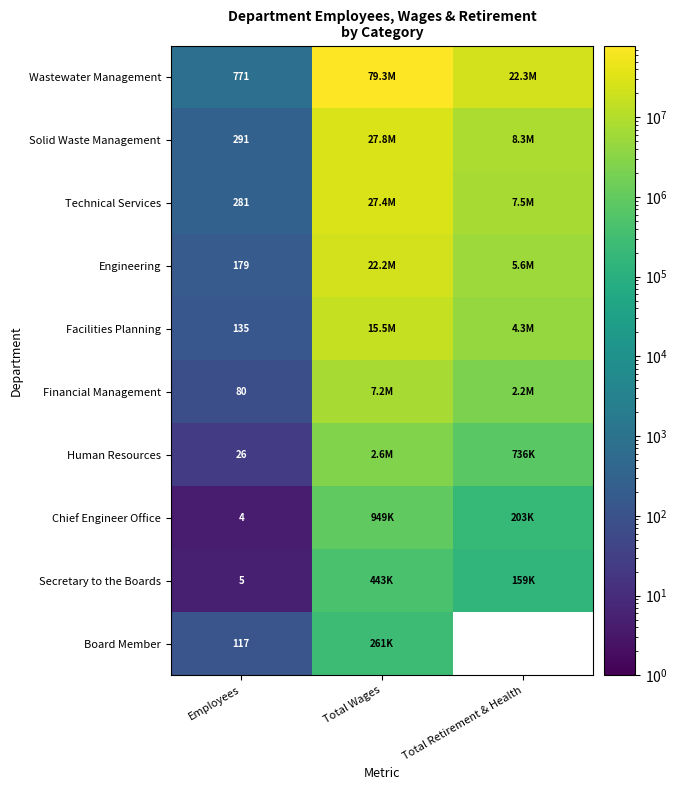

The value of Facilities Planning at Employees is 30. True or false?

False